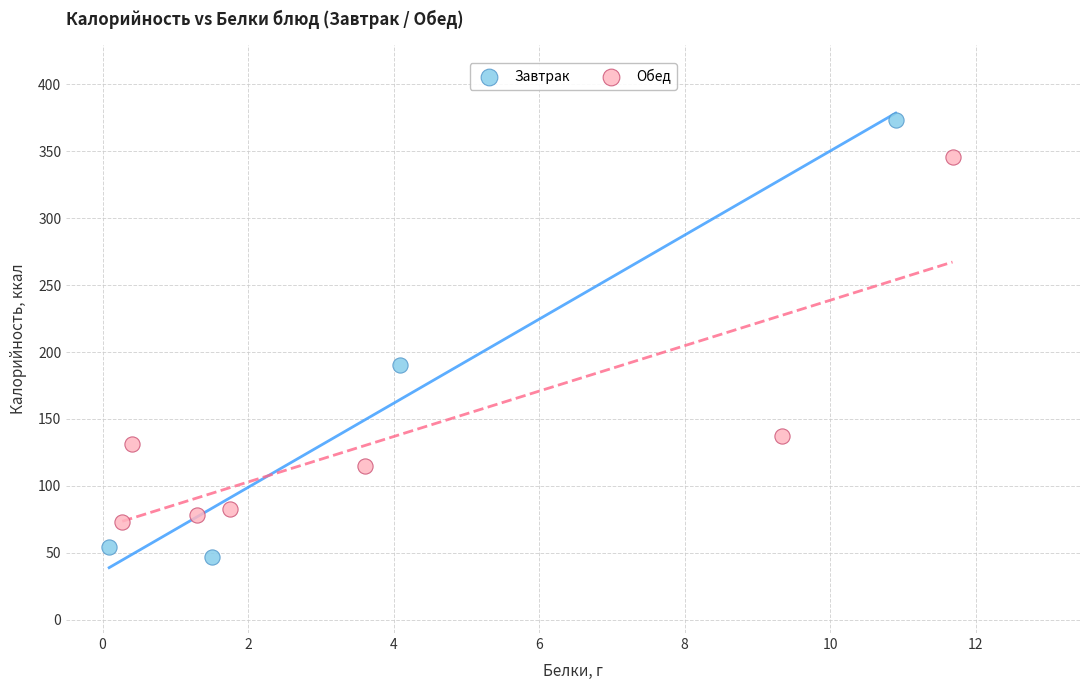

Which series has the widest spread of Y values?

Завтрак